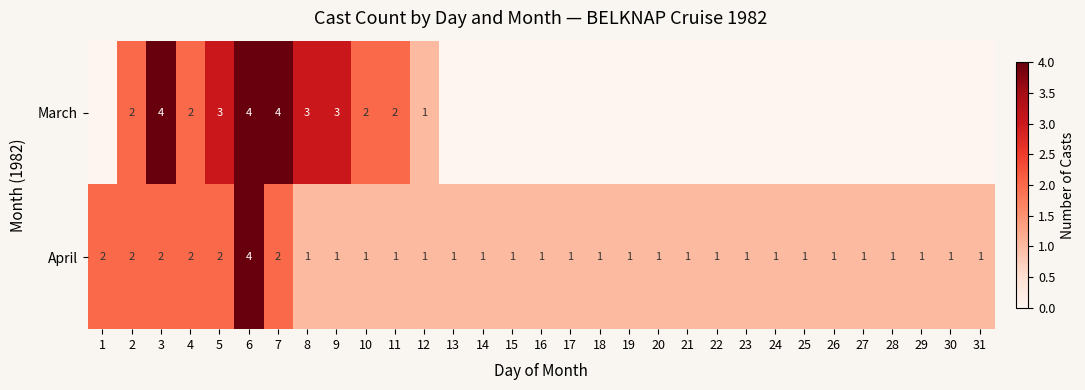

What is the sum of all April values?

40